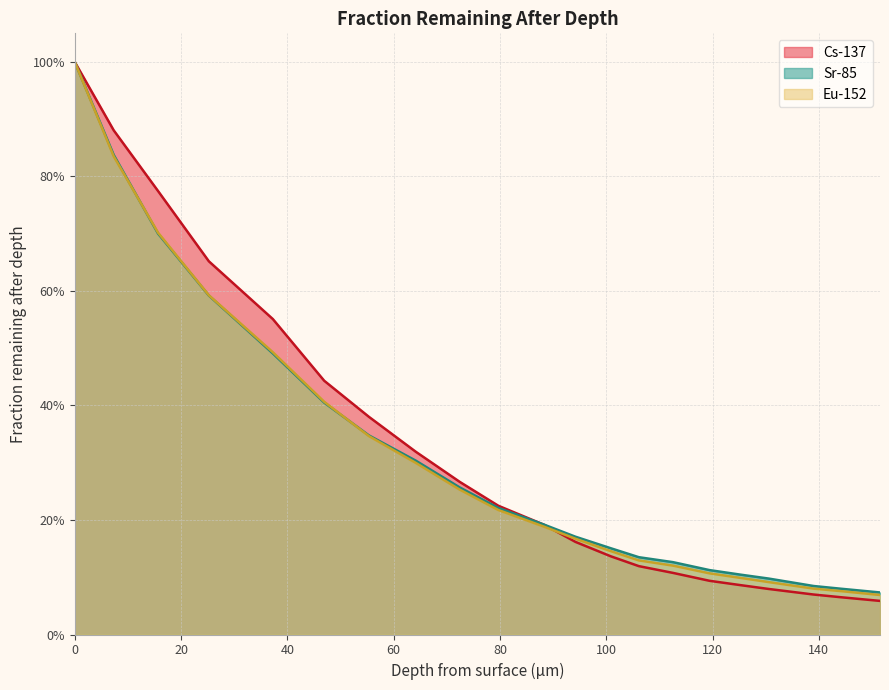

Reading left to right, list all the values displayed in this chart.

Cs-137: 1.0	0.9	0.8	0.7	0.6	0.4	0.4	0.3	0.3	0.2	0.2	0.2	0.1	0.1	0.1	0.1	0.1	0.1	0.1	0.1	0.1
Sr-85: 1.0	0.8	0.7	0.6	0.5	0.4	0.3	0.3	0.3	0.2	0.2	0.2	0.2	0.1	0.1	0.1	0.1	0.1	0.1	0.1	0.1
Eu-152: 1.0	0.8	0.7	0.6	0.5	0.4	0.3	0.3	0.3	0.2	0.2	0.2	0.1	0.1	0.1	0.1	0.1	0.1	0.1	0.1	0.1